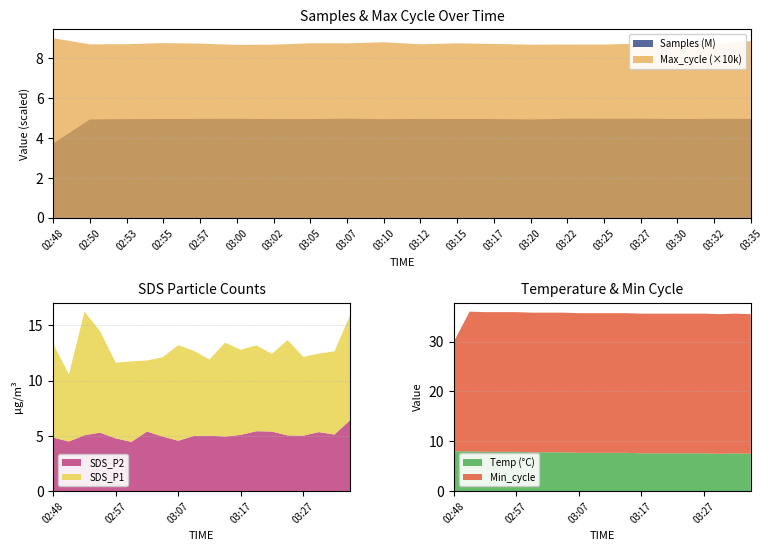

Reading left to right, list all the values displayed in this chart.

SDS_P1: 8.5	6.1	11.2	9.2	6.8	7.3	6.4	7.2	8.7	7.7	6.9	8.5	7.7	7.8	7.0	8.6	7.1	7.1	7.5	9.5
SDS_P2: 4.8	4.5	5.1	5.3	4.8	4.5	5.4	5.0	4.6	5.0	5.0	5.0	5.1	5.4	5.4	5.0	5.0	5.3	5.1	6.4
Temp: 8.0	8.0	7.9	7.9	7.9	7.8	7.8	7.8	7.7	7.7	7.7	7.7	7.6	7.6	7.6	7.6	7.6	7.5	7.6	7.5
Min_cycle: 22.0	28.0	28.0	28.0	28.0	28.0	28.0	28.0	28.0	28.0	28.0	28.0	28.0	28.0	28.0	28.0	28.0	28.0	28.0	28.0
Max_cycle: 90076.0	86997.0	87097.0	87616.0	87367.0	86737.0	86847.0	87531.0	87510.0	88048.0	87045.0	87496.0	87209.0	86827.0	86936.0	86886.0	87402.0	86901.0	87052.0	88593.0
Samples: 3733357.0	4935121.0	4951886.0	4956180.0	4960922.0	4964473.0	4952974.0	4953362.0	4969820.0	4948963.0	4960076.0	4958385.0	4954884.0	4935299.0	4969785.0	4966425.0	4967747.0	4955314.0	4962870.0	4962291.0